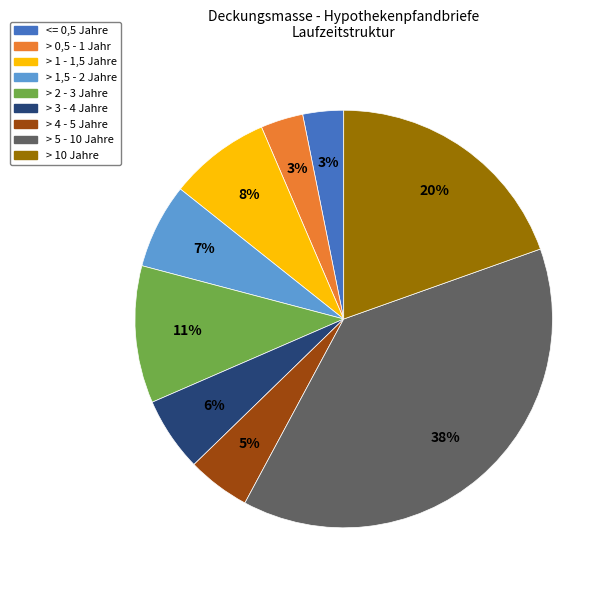

What percentage is the > 1,5 - 2 Jahre slice, to the nearest percent?

7%